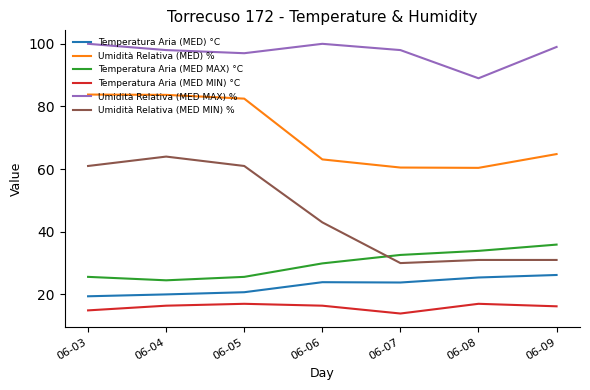

True or false: Temperatura Aria (MED) °C has a value of 29.0 at 06-03.

False